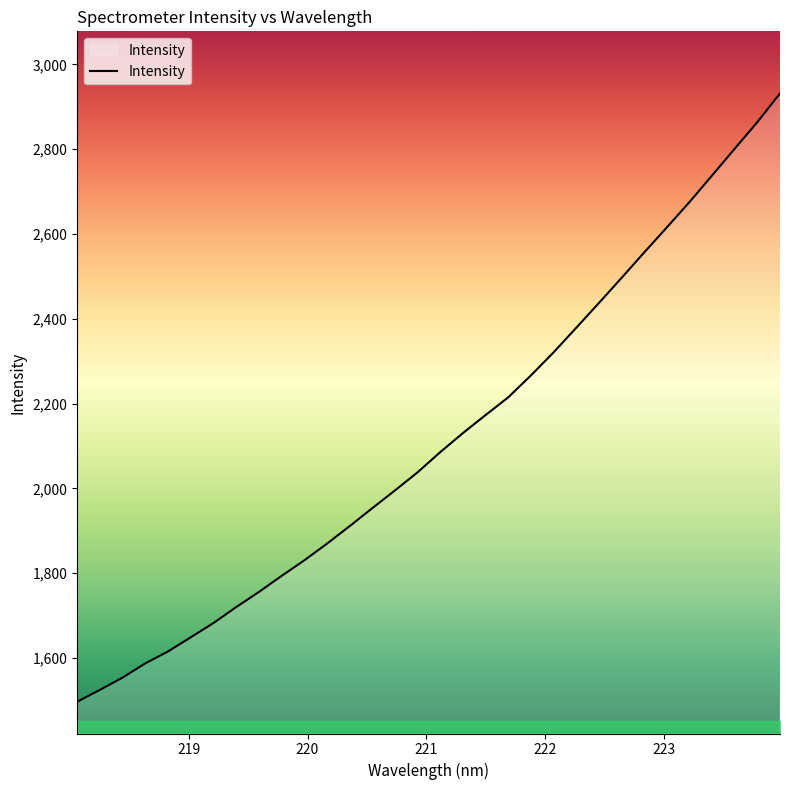

What is the greatest value displayed?

2931.4